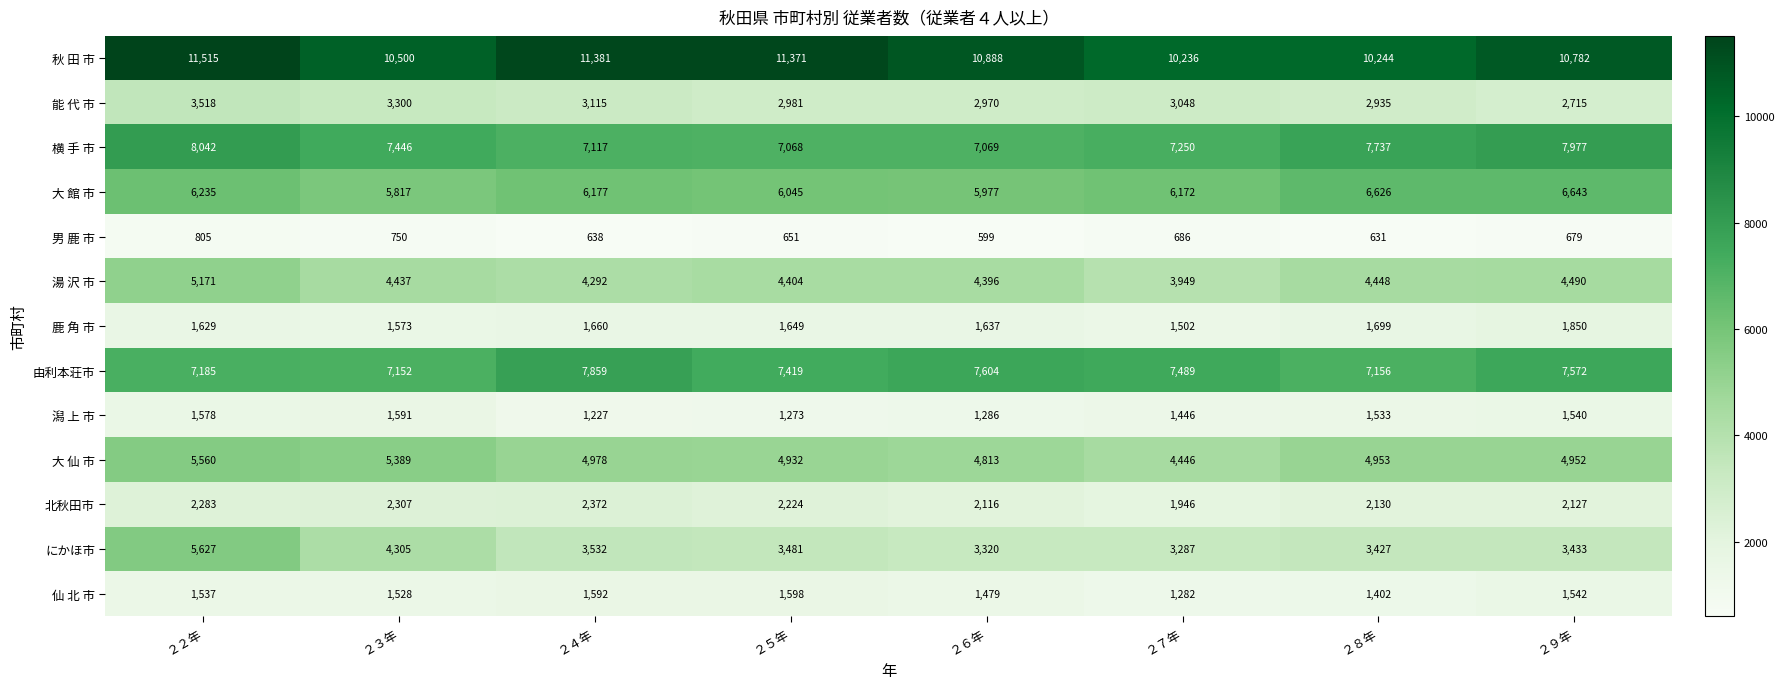

How many values in the 能 代 市 series are below 3048?

4